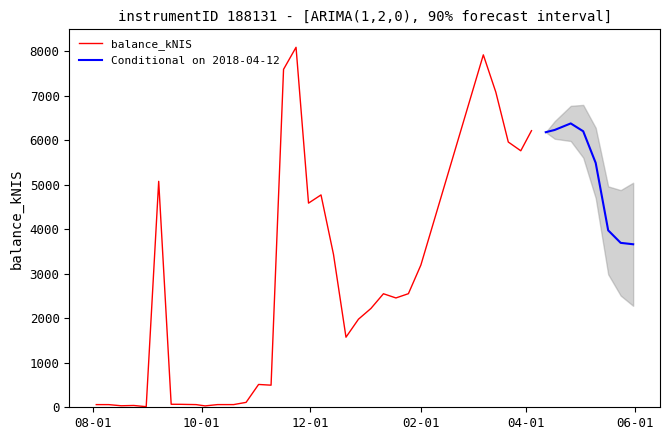

List the labels in order of value, smallest first.

2017-08-31, 2017-10-03, 2017-08-17, 2017-08-24, 2017-08-10, 2017-09-28, 2017-08-03, 2017-10-10, 2017-10-19, 2017-09-19, 2017-09-14, 2017-10-26, 2017-11-09, 2017-11-02, 2017-12-21, 2017-12-28, 2018-01-04, 2018-01-18, 2018-01-11, 2018-01-25, 2018-02-01, 2017-12-14, 2018-05-31, 2018-05-24, 2018-05-17, 2017-11-30, 2017-12-07, 2017-09-07, 2018-05-10, 2018-03-29, 2018-03-22, 2018-04-12, 2018-05-03, 2018-04-04, 2018-04-17, 2018-04-26, 2018-03-15, 2017-11-16, 2018-03-08, 2017-11-23